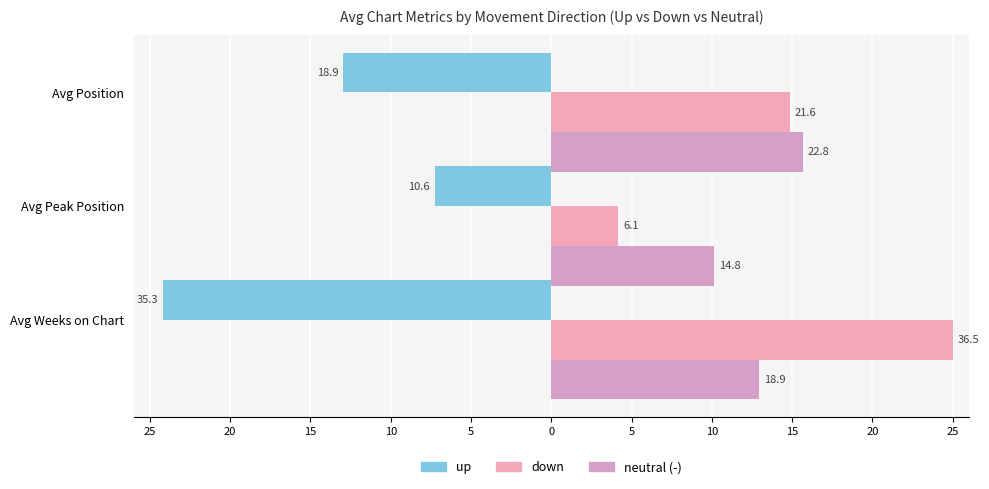

How many data points does each series have?

3